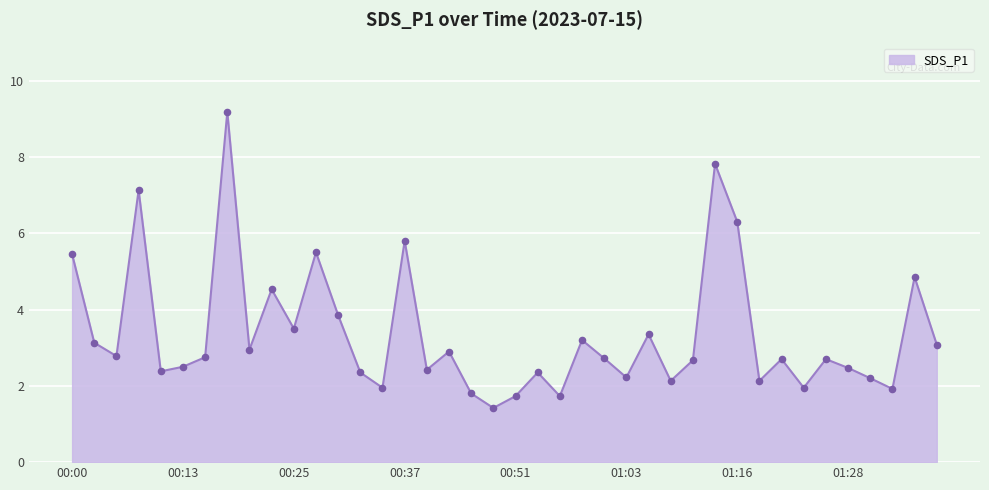

What is the difference between the maximum and minimum values?

7.8